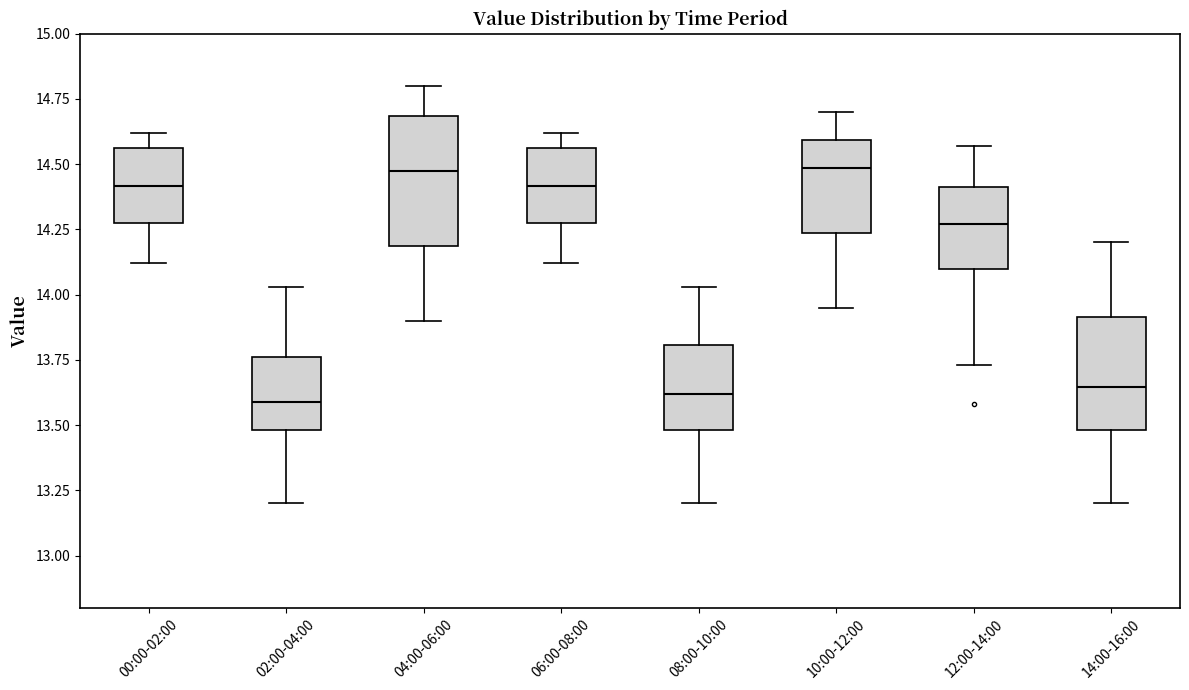

Reading left to right, transcribe this box plot: for each box, give where its median line is, the range the box spans, and where its two whiskers end, as read against the y-axis. The values are not printed on the chart, so give them approximately, as read against the axis.

00:00-02:00: median 14.40, box 14.30 to 14.55, whiskers 14.10 to 14.60
02:00-04:00: median 13.60, box 13.50 to 13.75, whiskers 13.20 to 14.05
04:00-06:00: median 14.50, box 14.20 to 14.70, whiskers 13.90 to 14.80
06:00-08:00: median 14.40, box 14.30 to 14.55, whiskers 14.10 to 14.60
08:00-10:00: median 13.60, box 13.50 to 13.80, whiskers 13.20 to 14.05
10:00-12:00: median 14.50, box 14.25 to 14.60, whiskers 13.95 to 14.70
12:00-14:00: median 14.25, box 14.10 to 14.40, whiskers 13.75 to 14.55
14:00-16:00: median 13.65, box 13.50 to 13.90, whiskers 13.20 to 14.20